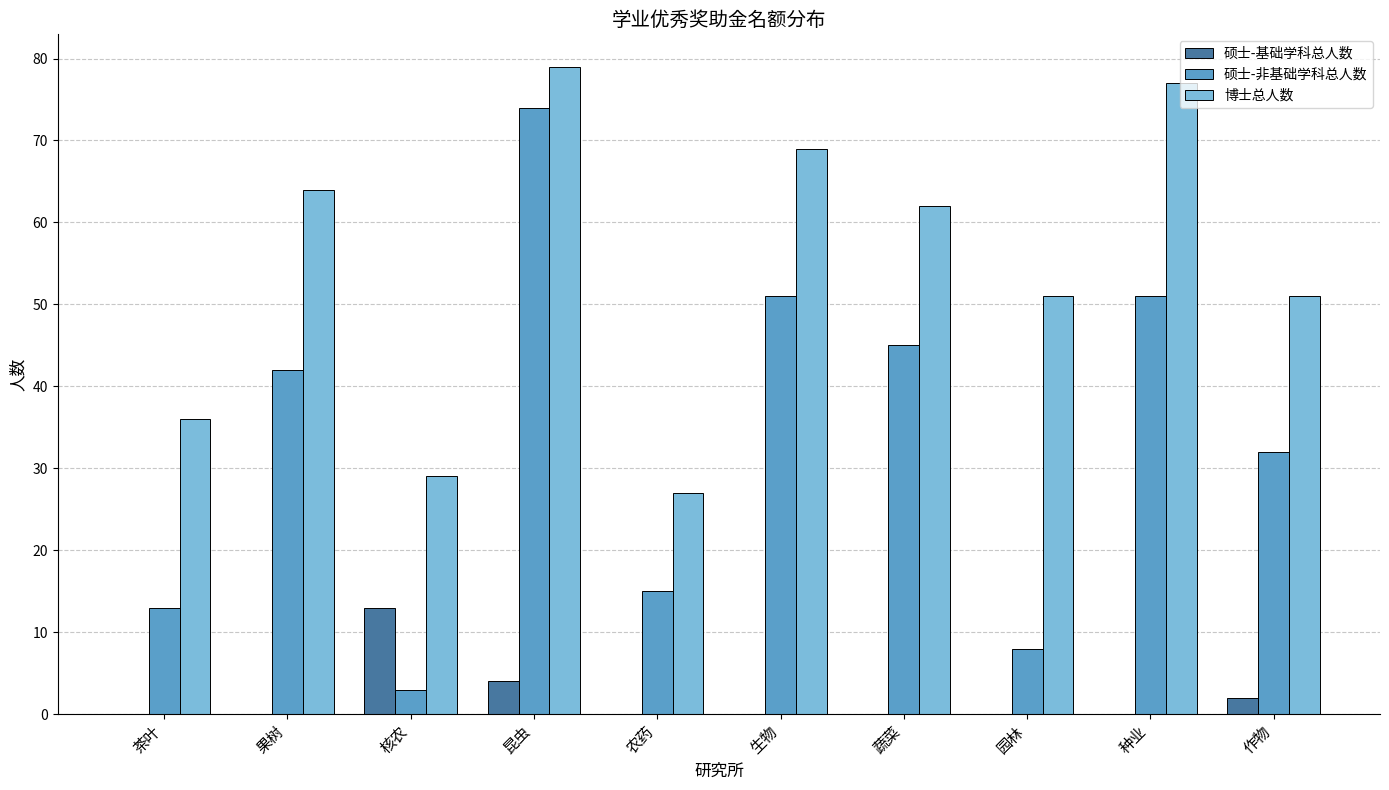

What is the approximate value of 博士总人数 at 农药, to the nearest 10?

30